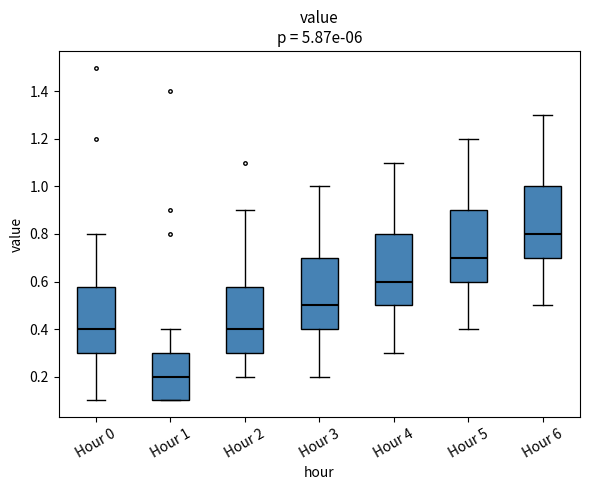

Reading left to right, read every box against the y-axis: the position of its median line, the range the box covers, and the ends of its whiskers. The values are not printed on the chart, so give them approximately, as read against the axis.

Hour 0: median 0.40, box 0.30 to 0.58, whiskers 0.10 to 0.80
Hour 1: median 0.20, box 0.10 to 0.30, whiskers 0.10 to 0.40
Hour 2: median 0.40, box 0.30 to 0.58, whiskers 0.20 to 0.90
Hour 3: median 0.50, box 0.40 to 0.70, whiskers 0.20 to 1.00
Hour 4: median 0.60, box 0.50 to 0.80, whiskers 0.30 to 1.10
Hour 5: median 0.70, box 0.60 to 0.90, whiskers 0.40 to 1.20
Hour 6: median 0.80, box 0.70 to 1.00, whiskers 0.50 to 1.30